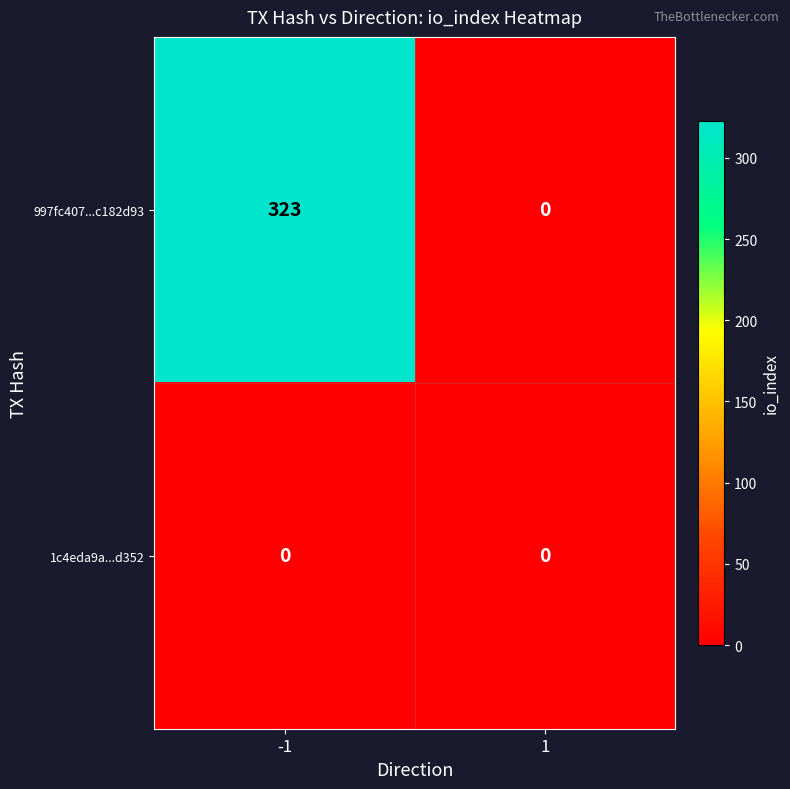

What is the average value of the 997fc407...c182d93 series?

162